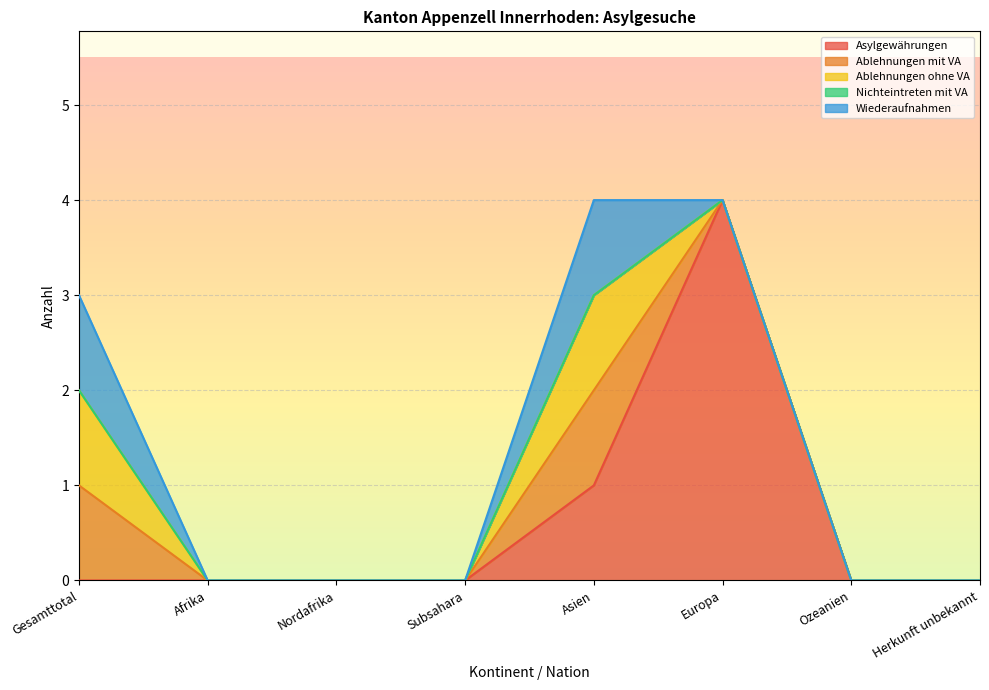

True or false: Nichteintreten mit VA has more than 2 interior local peaks.

False